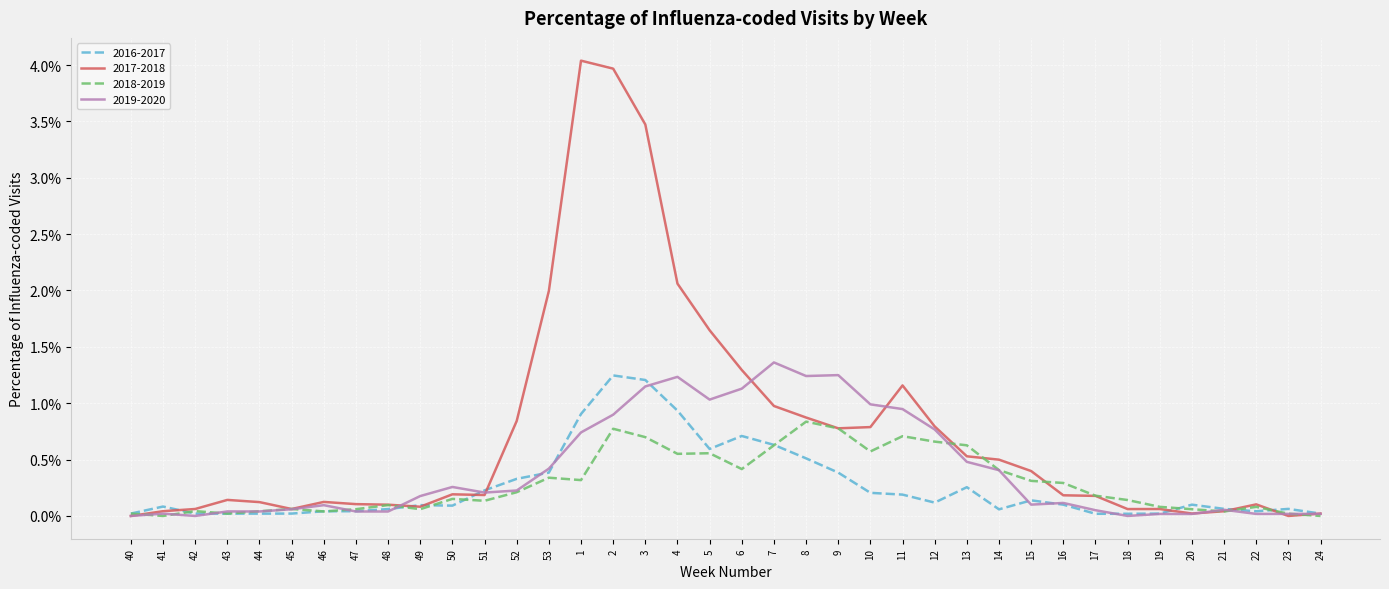

At which category is the sum across all series the highest?

2